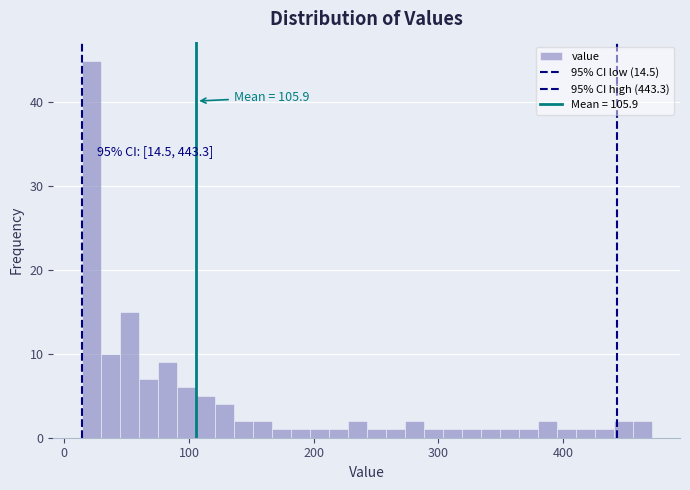

Around what value on the x-axis is the tallest bar? Give the approximate position of its centre, as read against the axis.

20